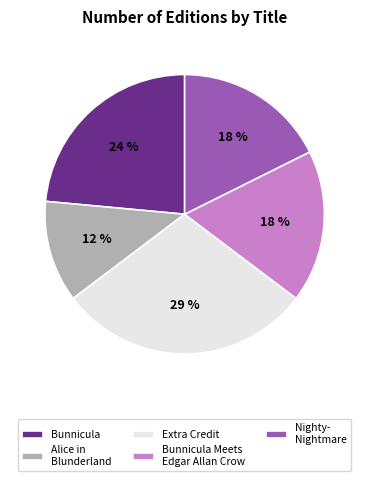

To the nearest percent, what is the average slice percentage?

20%